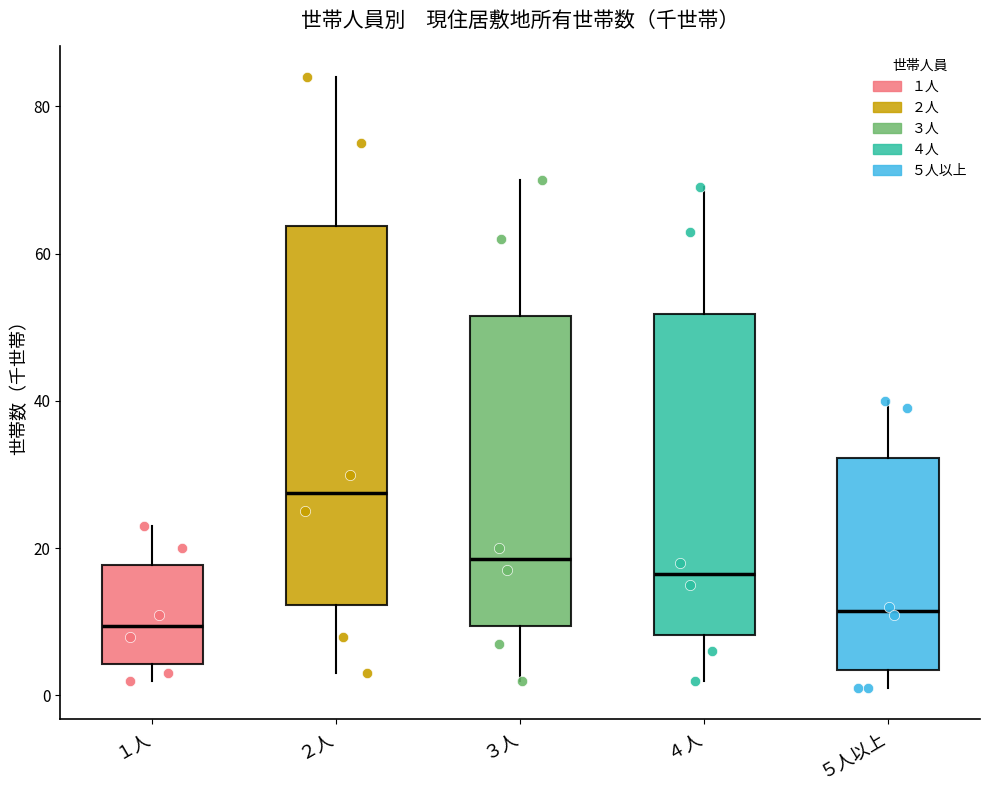

Comparing the boxes themselves (not the whiskers), which one is the tallest?

２人